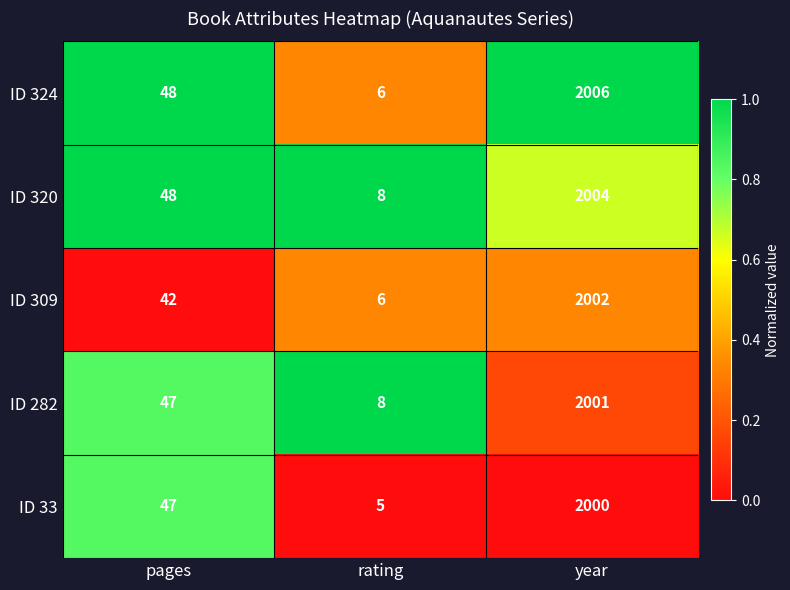

Rank the series by their maximum value, from lowest to highest.

ID 33, ID 282, ID 309, ID 320, ID 324